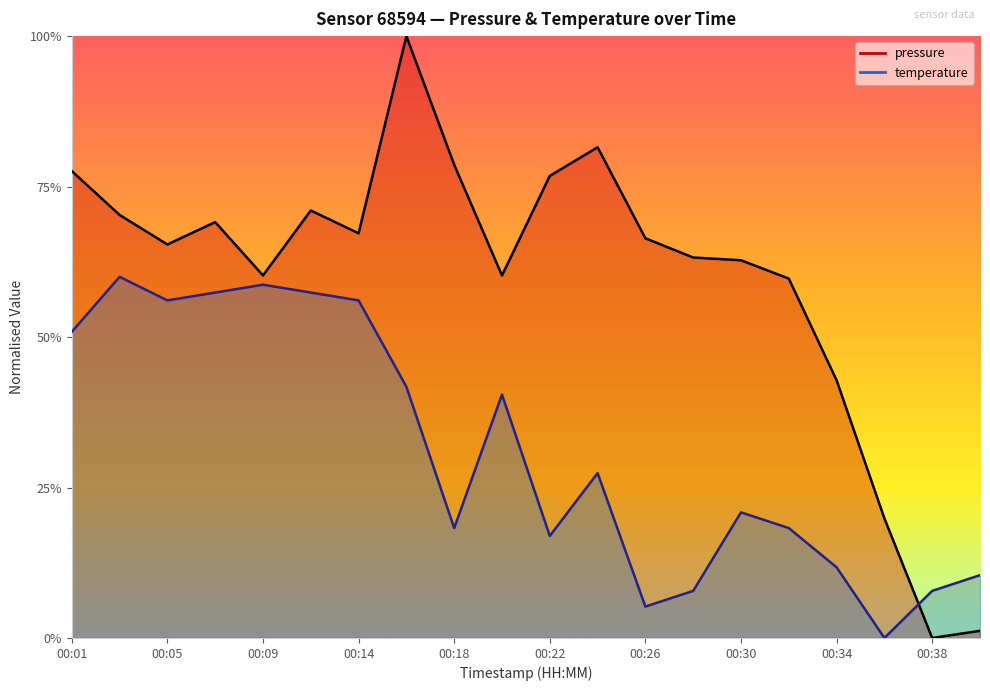

What is the approximate value of pressure at 00:36?

0.2